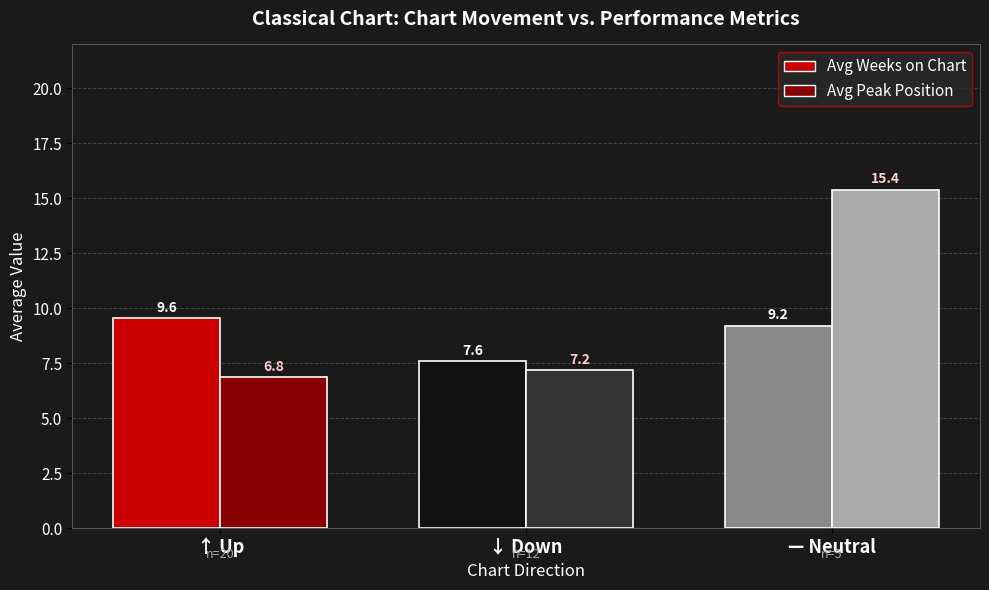

Which series has the widest spread of values?

Avg Peak Position